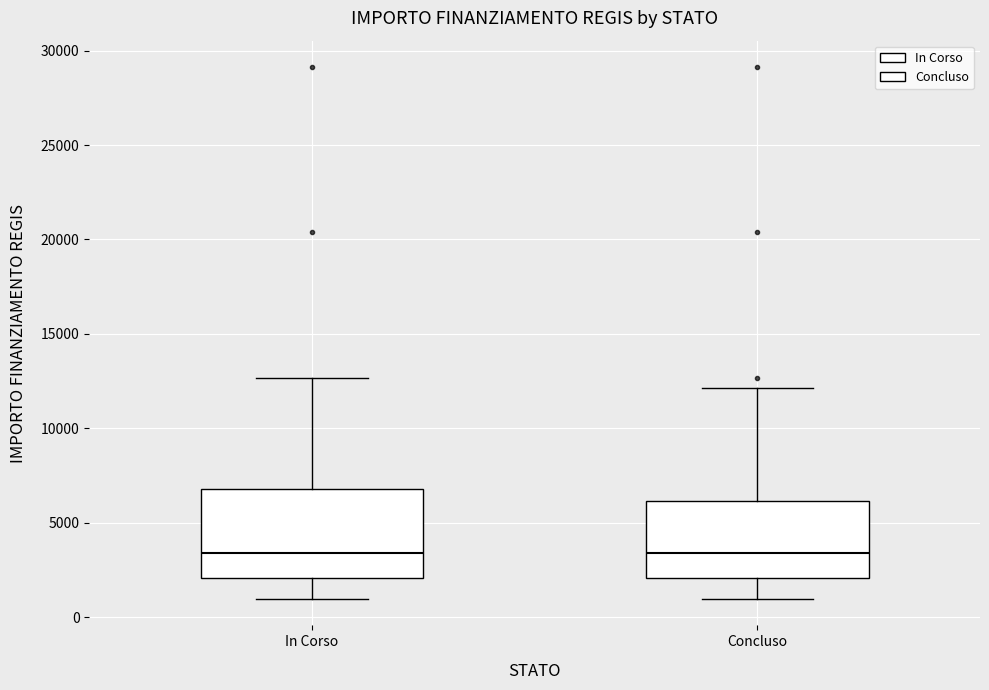

Reading left to right, read every box against the y-axis: the position of its median line, the range the box covers, and the ends of its whiskers. The values are not printed on the chart, so give them approximately, as read against the axis.

In Corso: median 3500, box 2000 to 7000, whiskers 1000 to 12500
Concluso: median 3500, box 2000 to 6000, whiskers 1000 to 12000